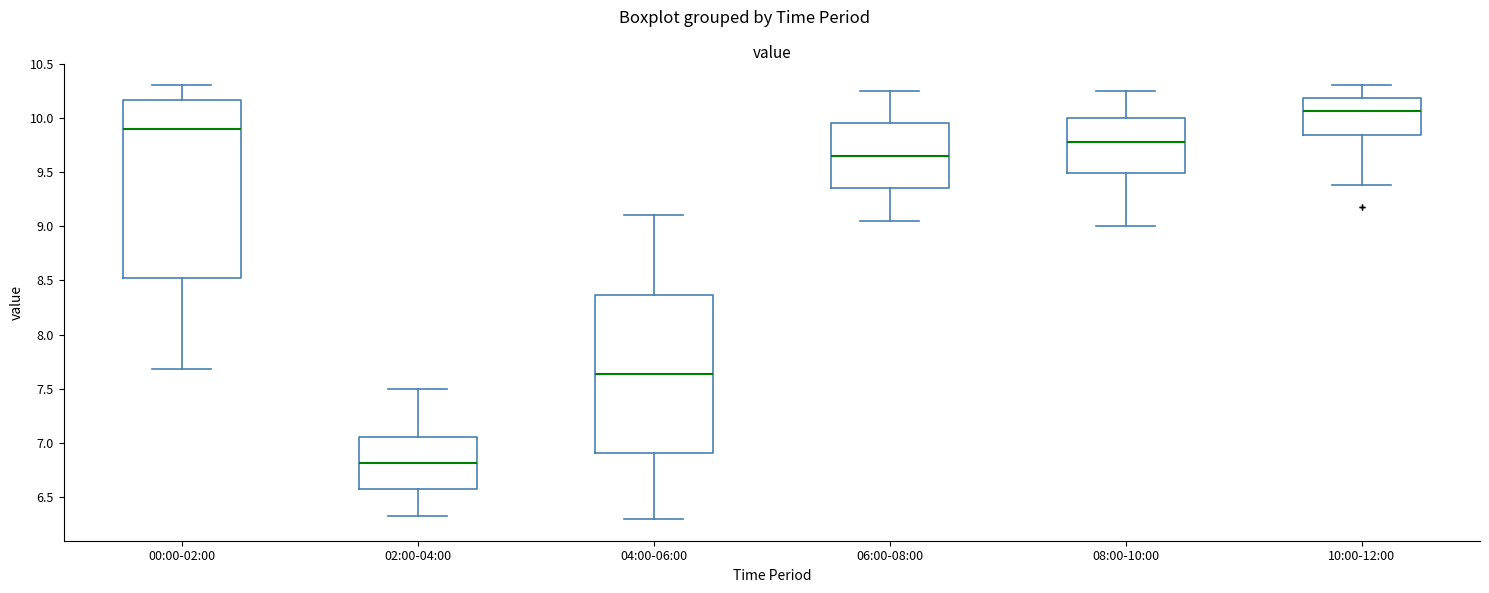

Reading left to right, transcribe this box plot: for each box, give where its median line is, the range the box spans, and where its two whiskers end, as read against the y-axis. The values are not printed on the chart, so give them approximately, as read against the axis.

00:00-02:00: median 9.90, box 8.50 to 10.15, whiskers 7.70 to 10.30
02:00-04:00: median 6.80, box 6.55 to 7.05, whiskers 6.35 to 7.50
04:00-06:00: median 7.65, box 6.90 to 8.35, whiskers 6.30 to 9.10
06:00-08:00: median 9.65, box 9.35 to 9.95, whiskers 9.05 to 10.25
08:00-10:00: median 9.80, box 9.50 to 10.00, whiskers 9.00 to 10.25
10:00-12:00: median 10.05, box 9.85 to 10.20, whiskers 9.40 to 10.30